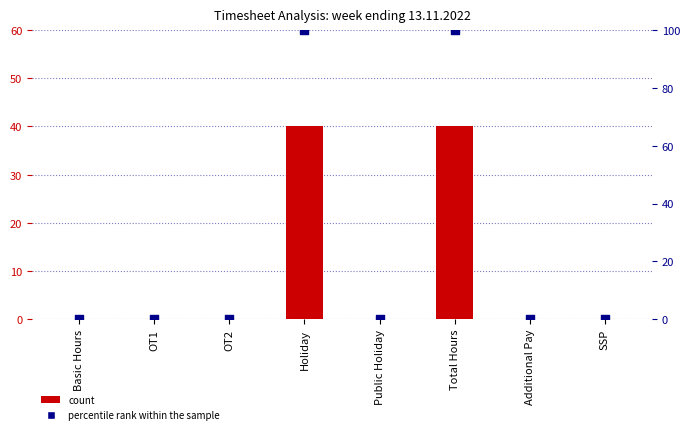

Which series reaches the maximum Y coordinate?

percentile rank within the sample